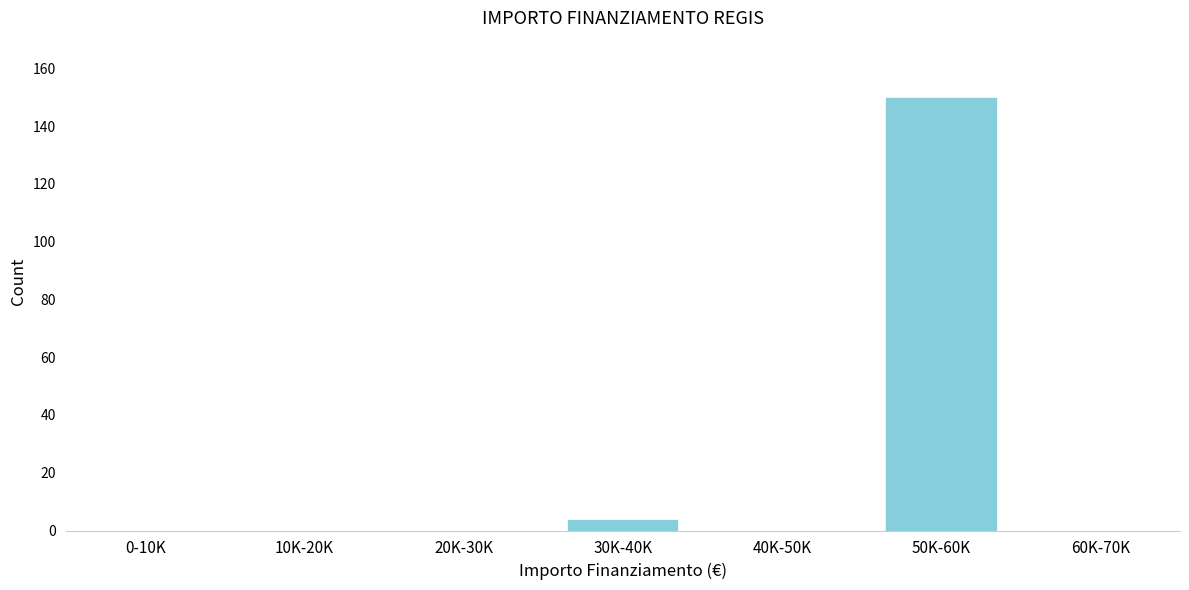

Reading right to left, transcribe all the data shown in this chart.

60K-70K=0	50K-60K=150	40K-50K=0	30K-40K=4	20K-30K=0	10K-20K=0	0-10K=0